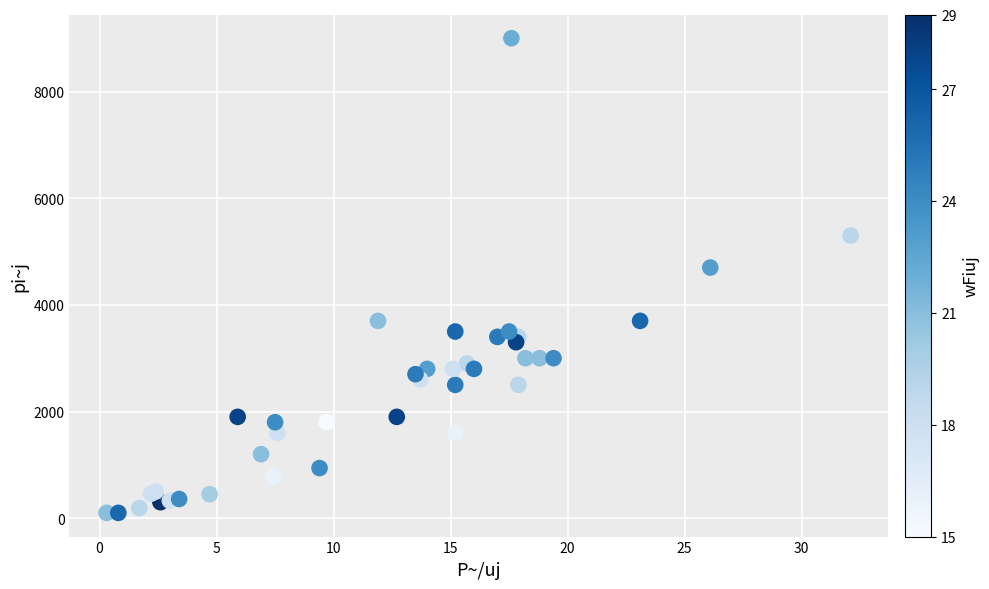

What Y value in the scatter plot is closest to 4550?

4700